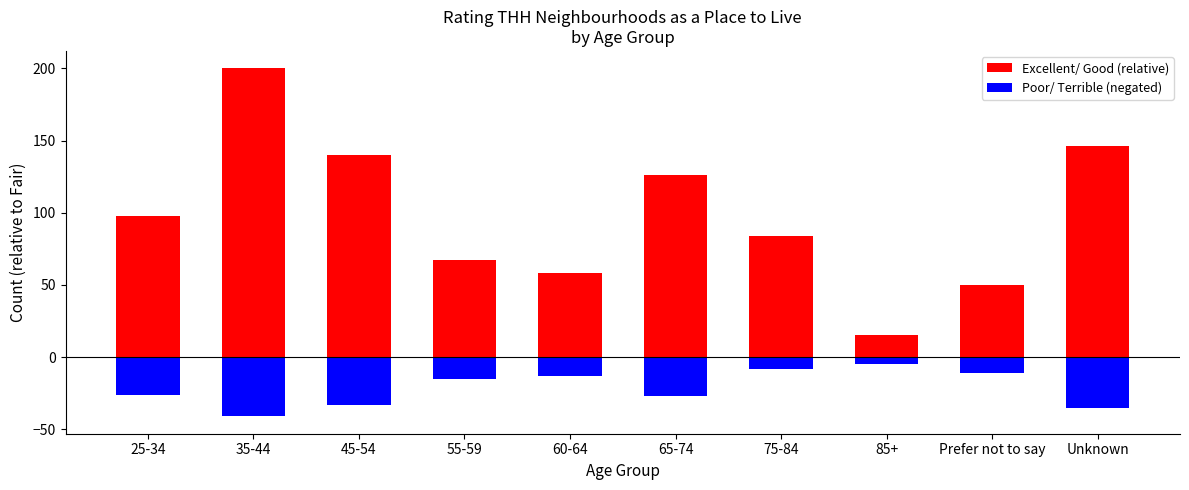

Which series has the widest spread of values?

Excellent/ Good (relative)